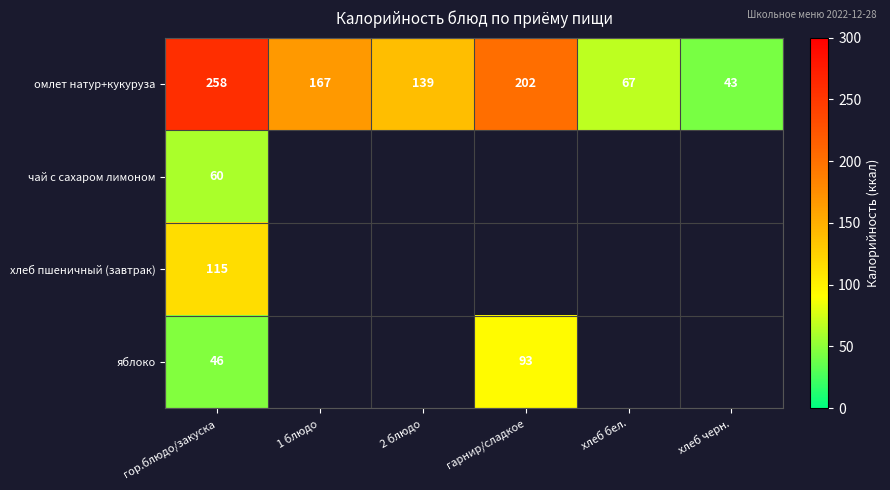

Between 2 блюдо and 1 блюдо, which is larger?

1 блюдо